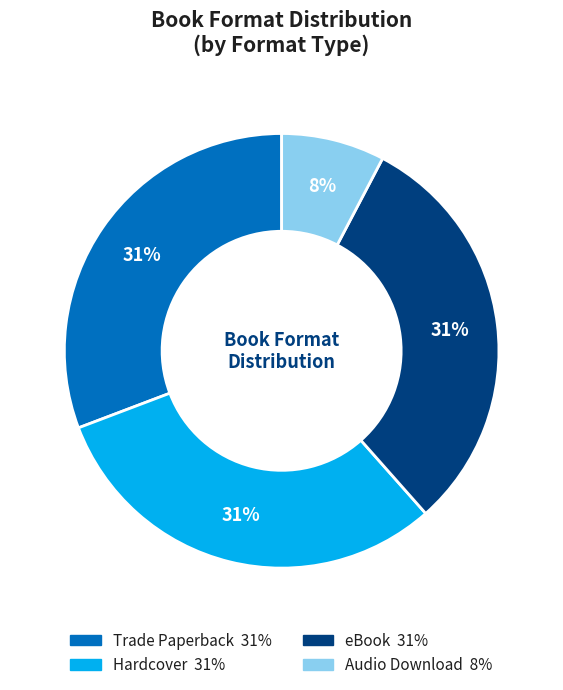

Is the sum of eBook and Audio Download greater than half?

No